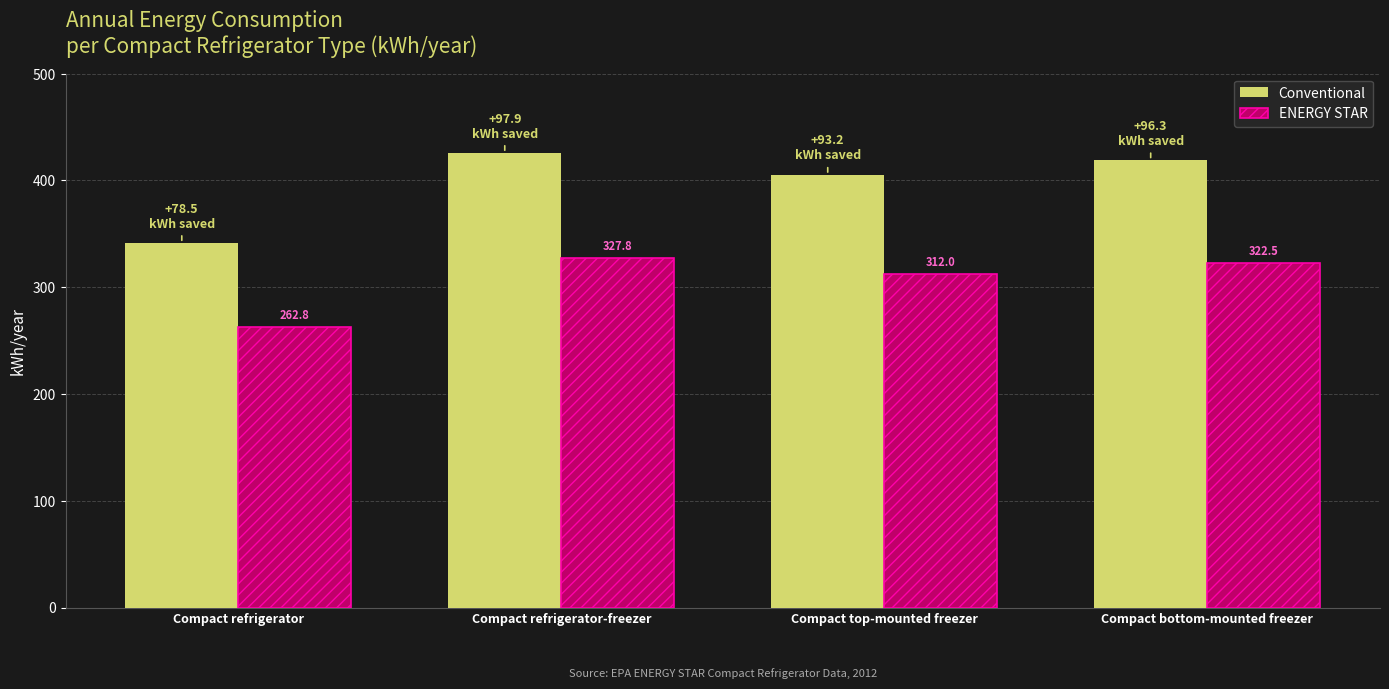

What are all the series names shown in the legend?

Conventional, ENERGY STAR